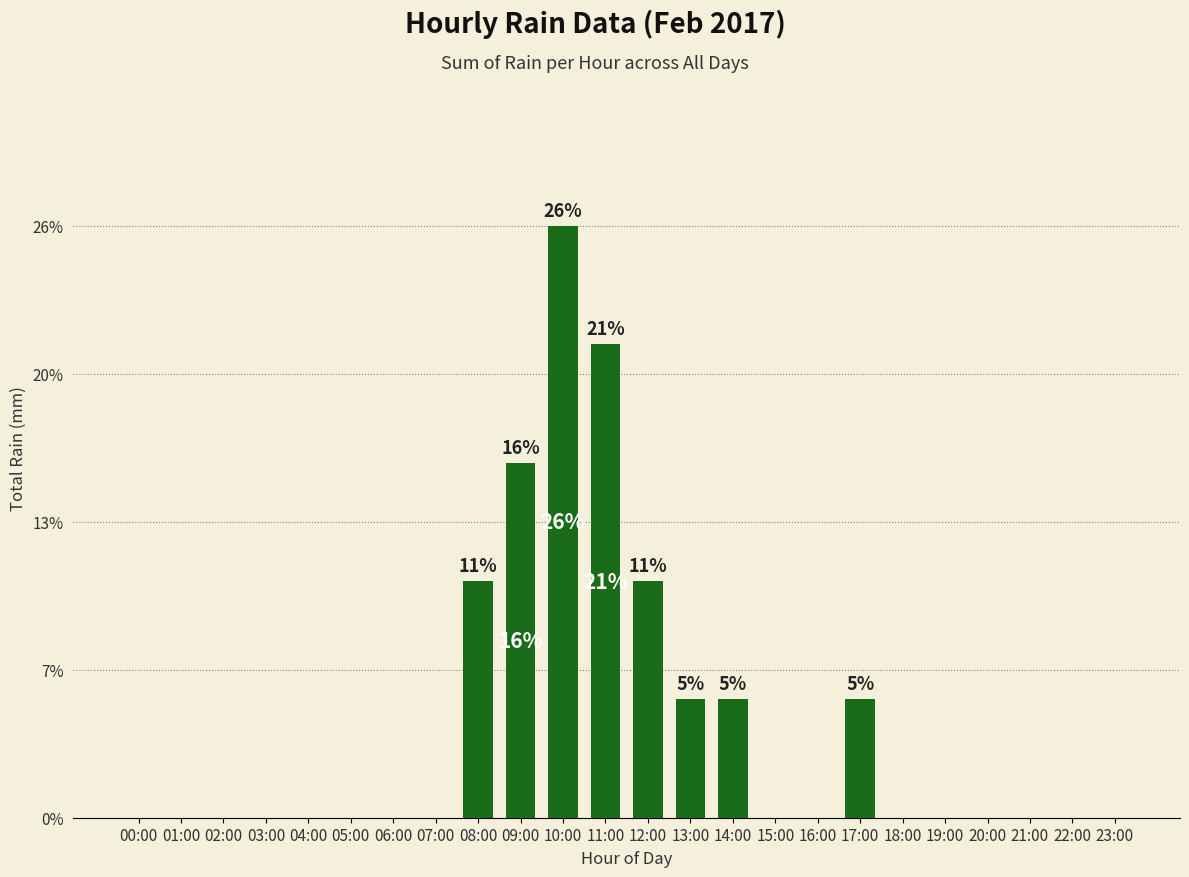

List the labels in order of value, smallest first.

00:00, 01:00, 02:00, 03:00, 04:00, 05:00, 06:00, 07:00, 15:00, 16:00, 18:00, 19:00, 20:00, 21:00, 22:00, 23:00, 13:00, 14:00, 17:00, 08:00, 12:00, 09:00, 11:00, 10:00